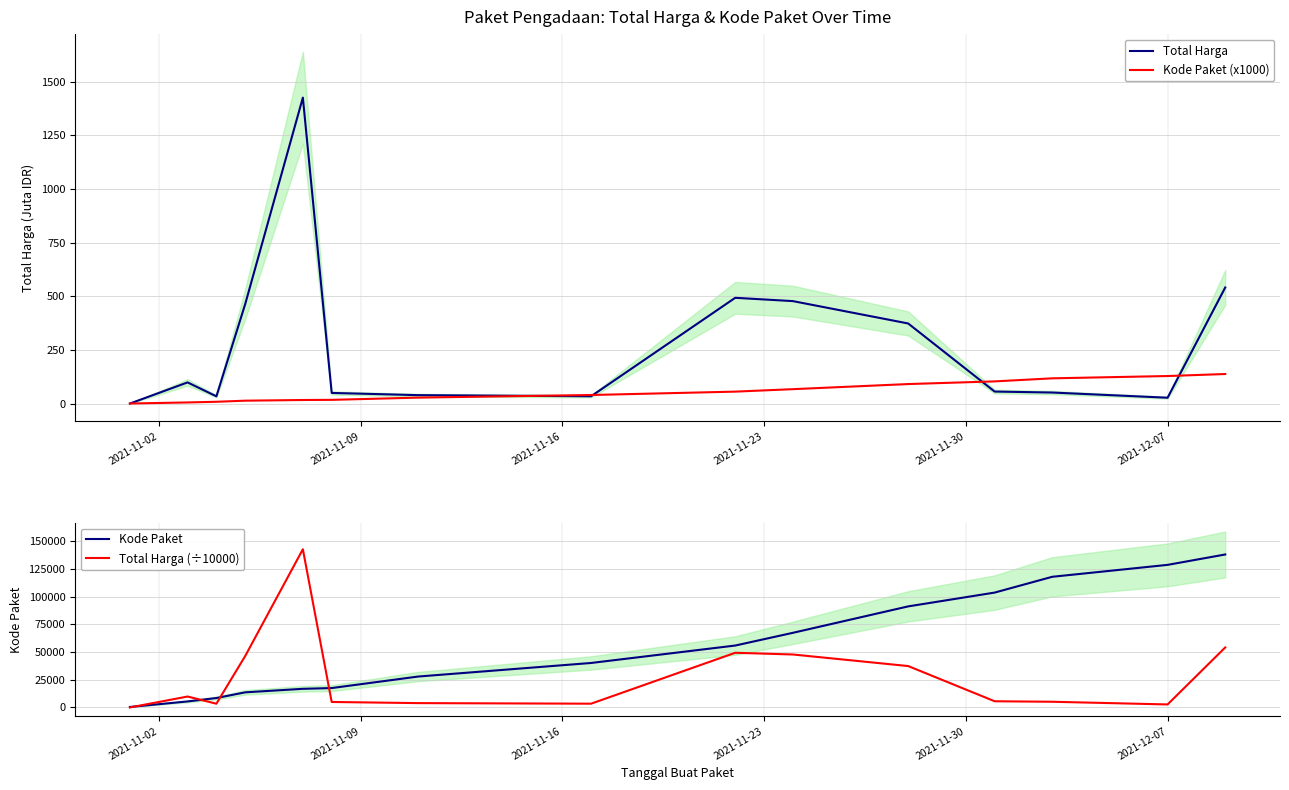

What is the highest value of the Total Harga (÷10000) series?

142586.8